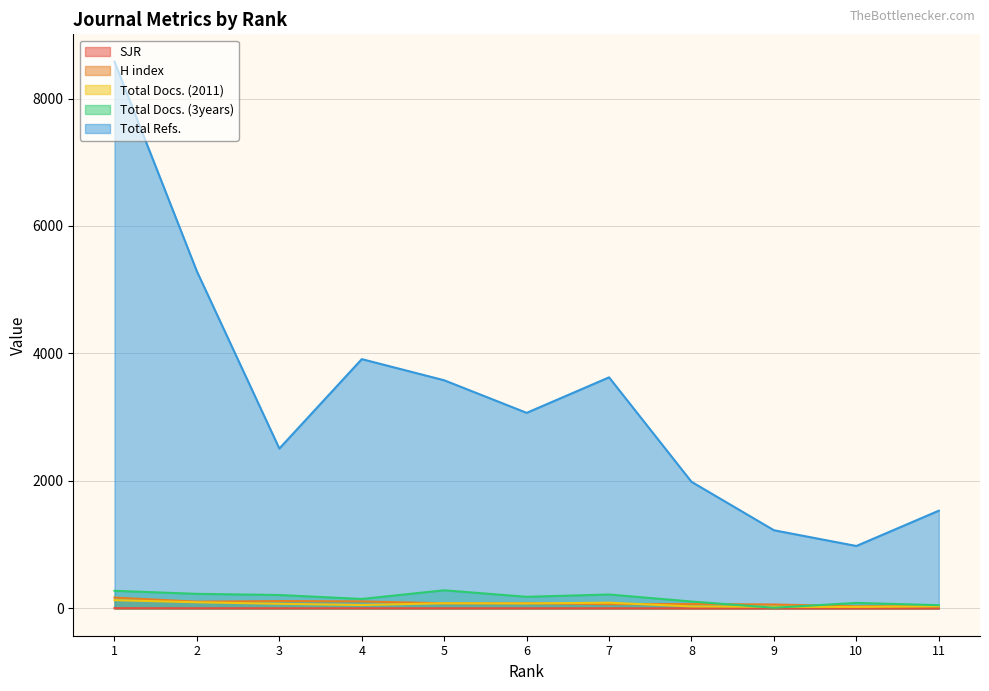

The value of H index at 6 is 80.0. True or false?

True